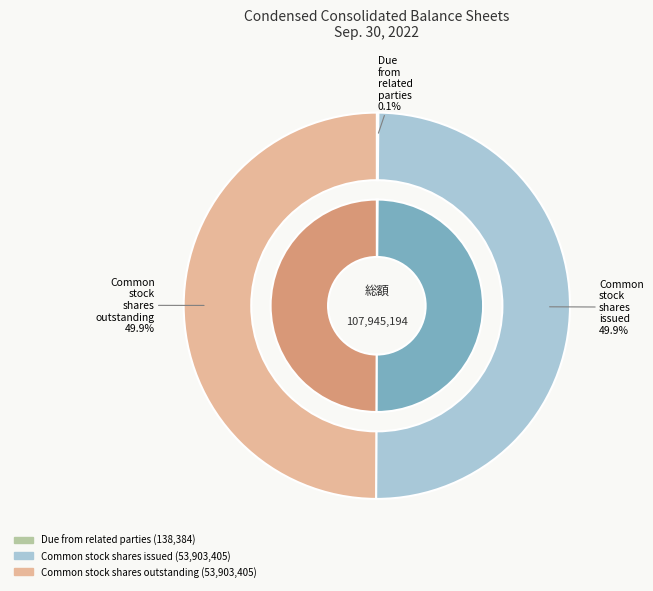

Approximately how many times larger is the value at Common stock shares outstanding compared to Common stock shares issued?

1.0